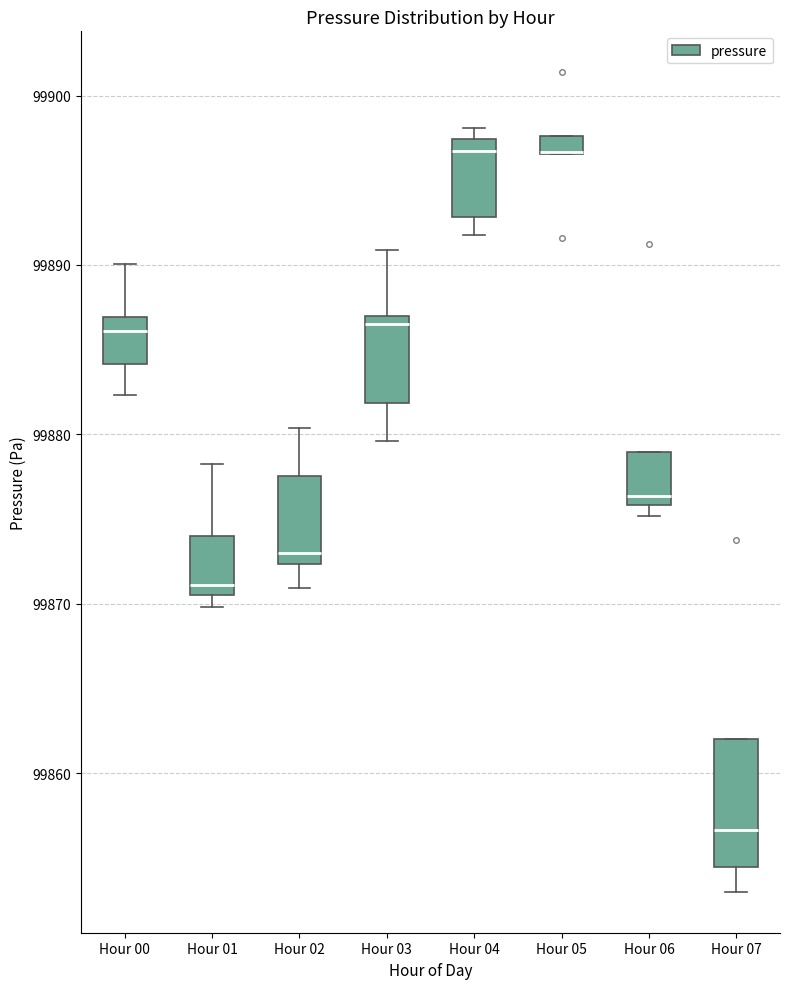

Which box is the tallest, from its lower edge to its upper edge?

Hour 07